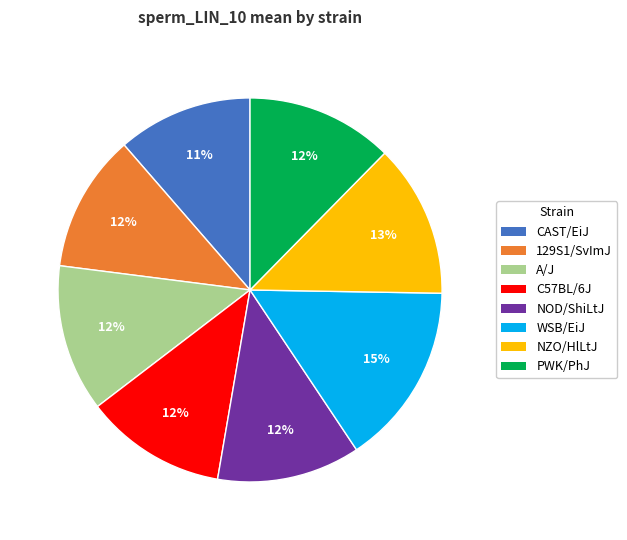

Which has a higher value, CAST/EiJ or A/J?

A/J